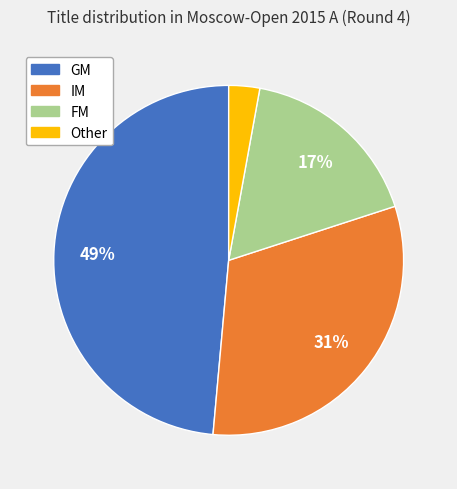

How many slices are in this pie chart?

4